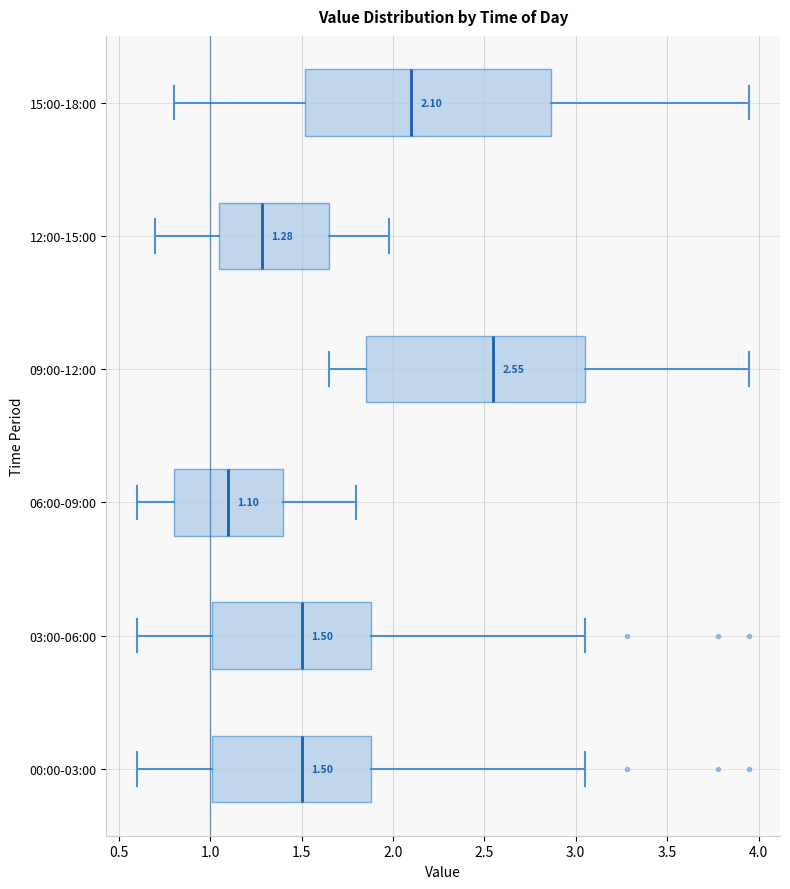

Which box has the furthest to the right median line?

09:00-12:00